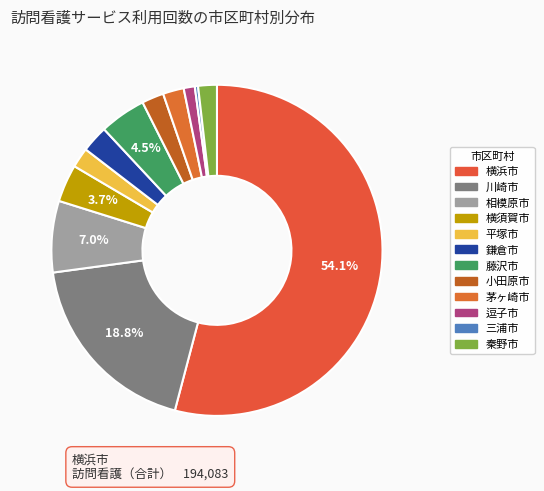

How many segments does this pie chart have?

12